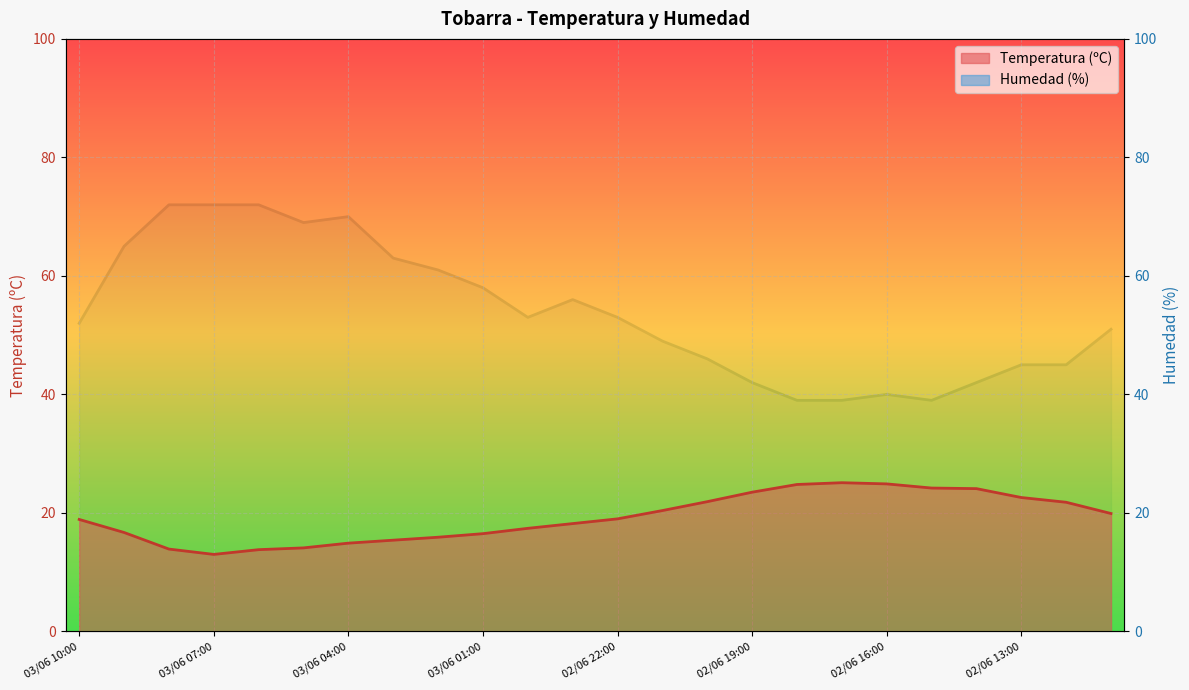

Is it true that Temperatura (ºC) equals 21.8 at 02/06 12:00?

True